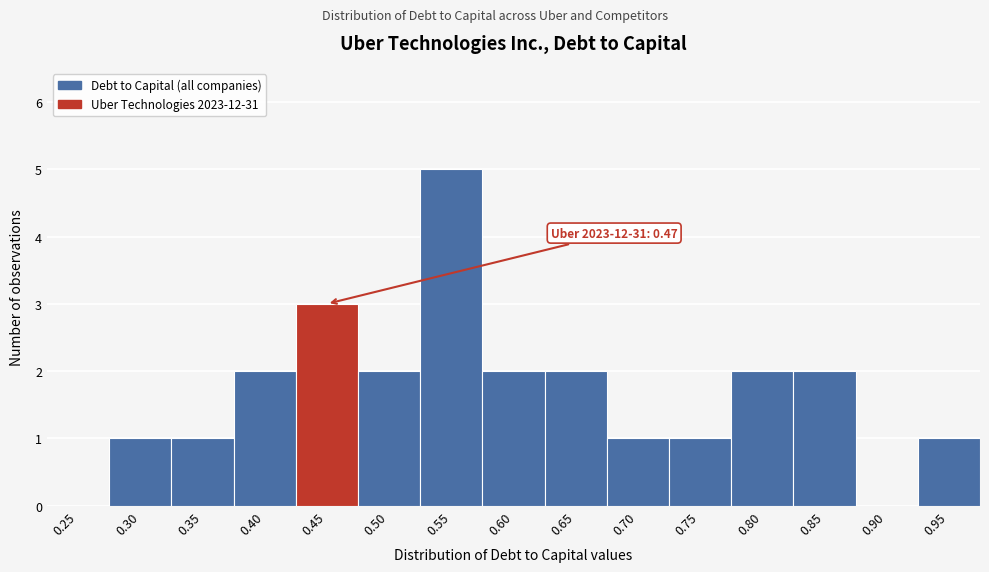

Between 0.40 and 0.25, which is larger?

0.40